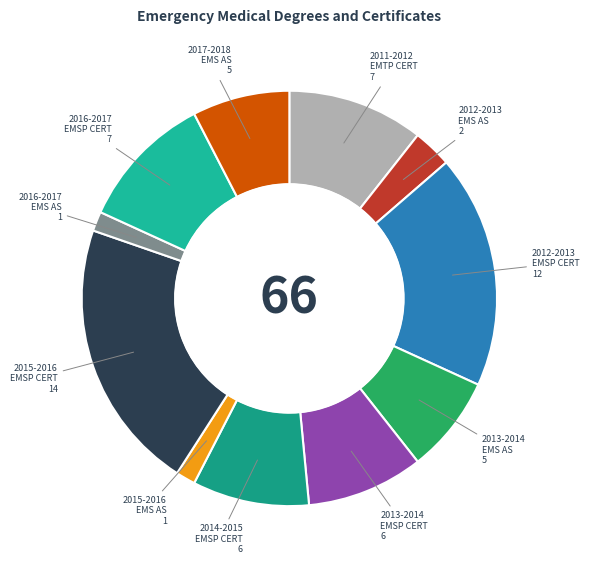

How many slices are in this pie chart?

11